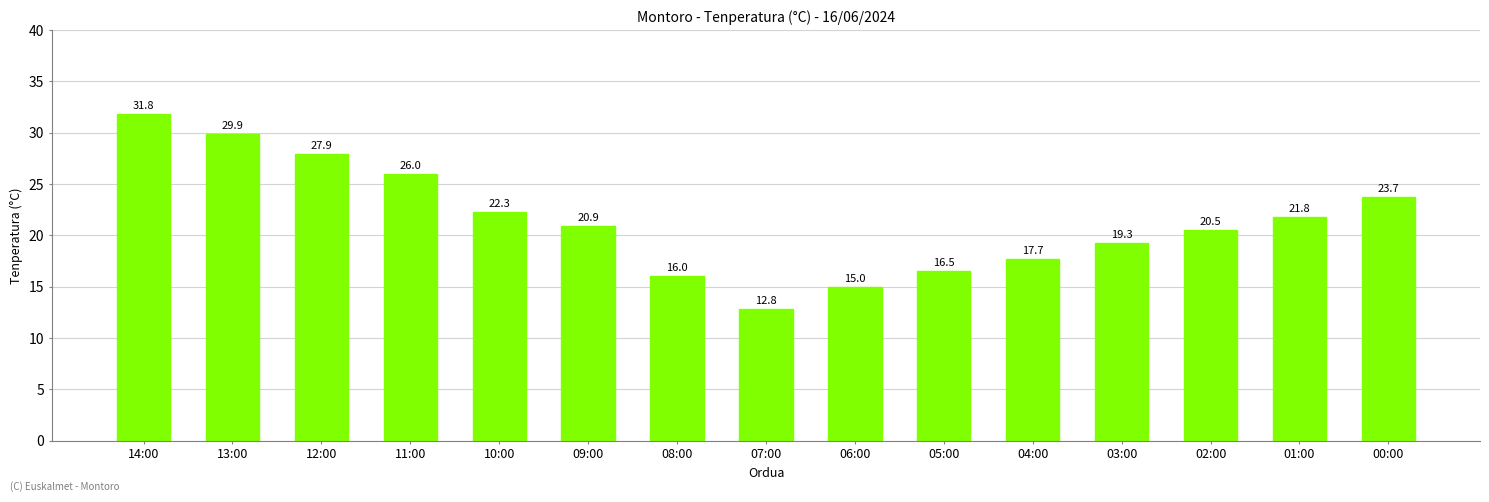

What is the sum of the values at 08:00 and 11:00?

42.0